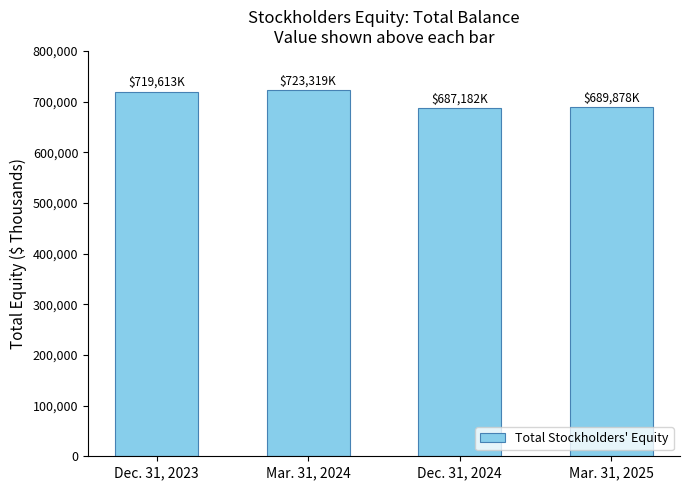

Is it true that the value at Dec. 31, 2023 is 1197499?

False